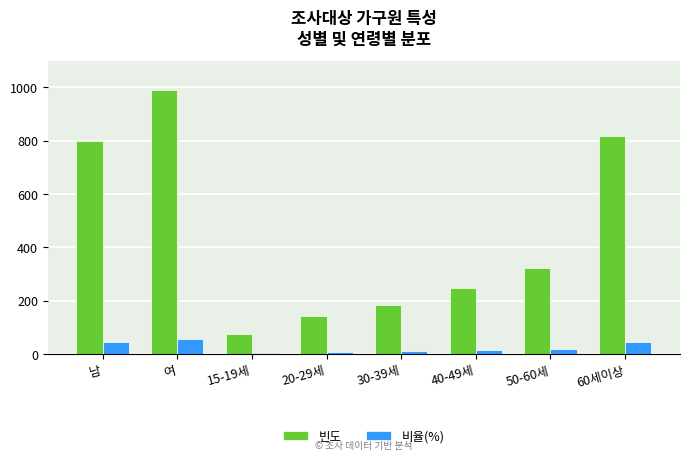

What is the maximum value for 빈도?

992.0